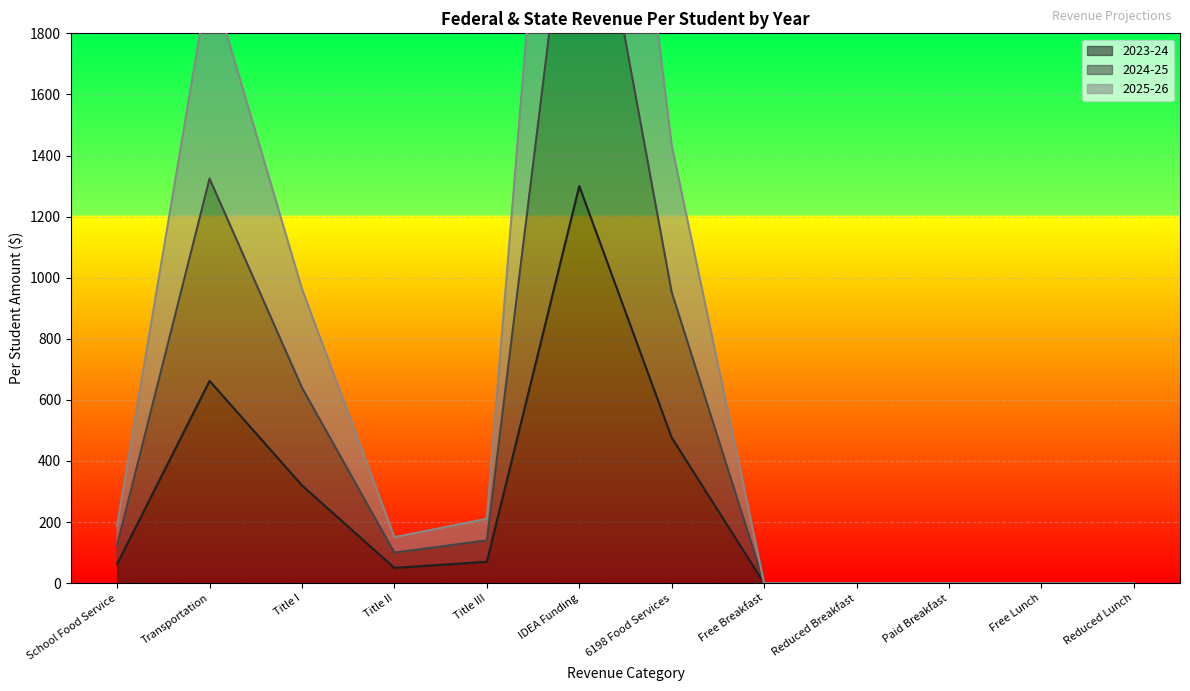

What is the sum of the 2025-26 values at Title II and Paid Breakfast?

150.5